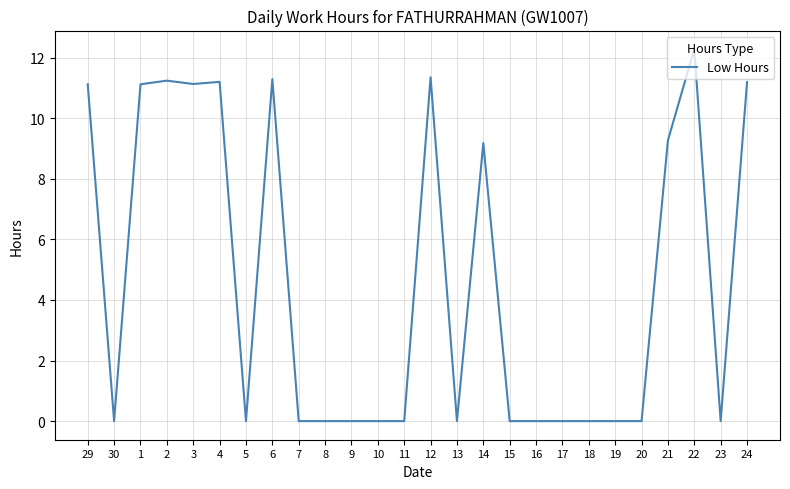

What is the difference between the maximum and minimum values?

12.3